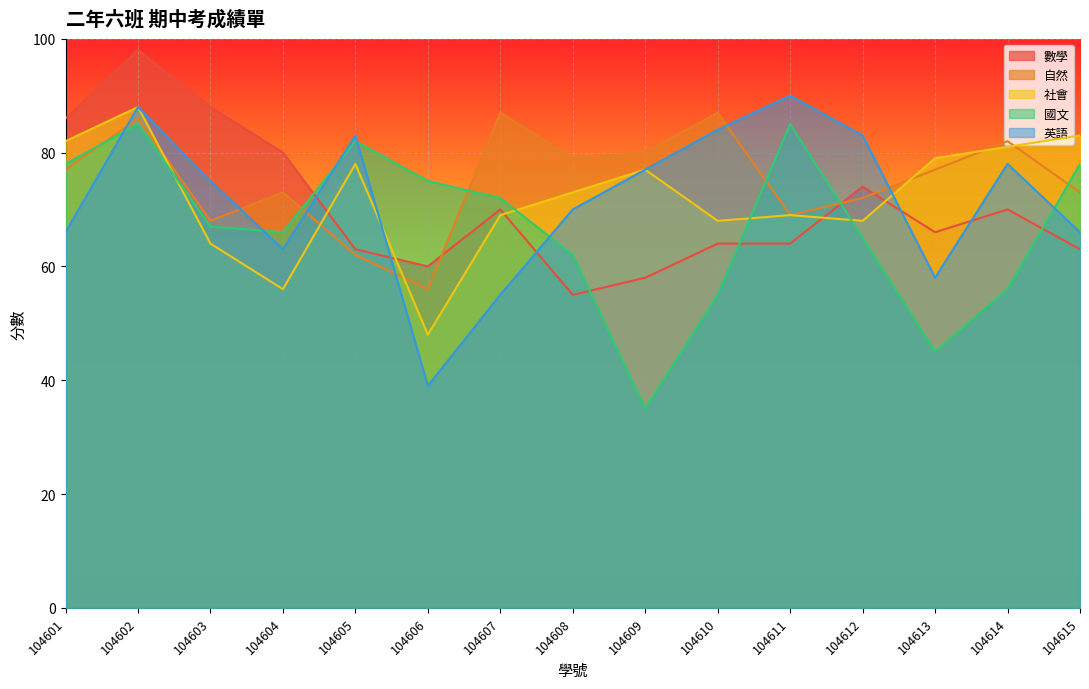

At how many categories does at least one series exceed 91?

1